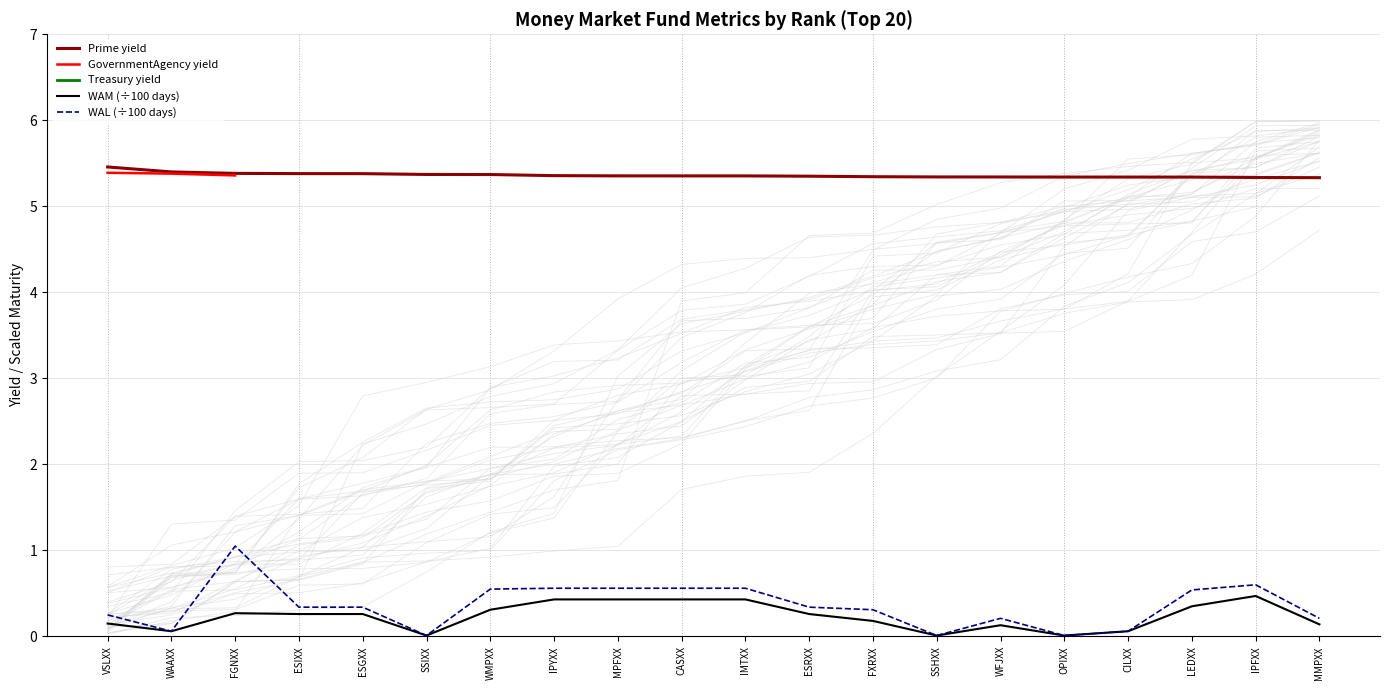

Rank the series by their maximum value, from lowest to highest.

WAM (÷100 days), WAL (÷100 days), Treasury yield, GovernmentAgency yield, Prime yield